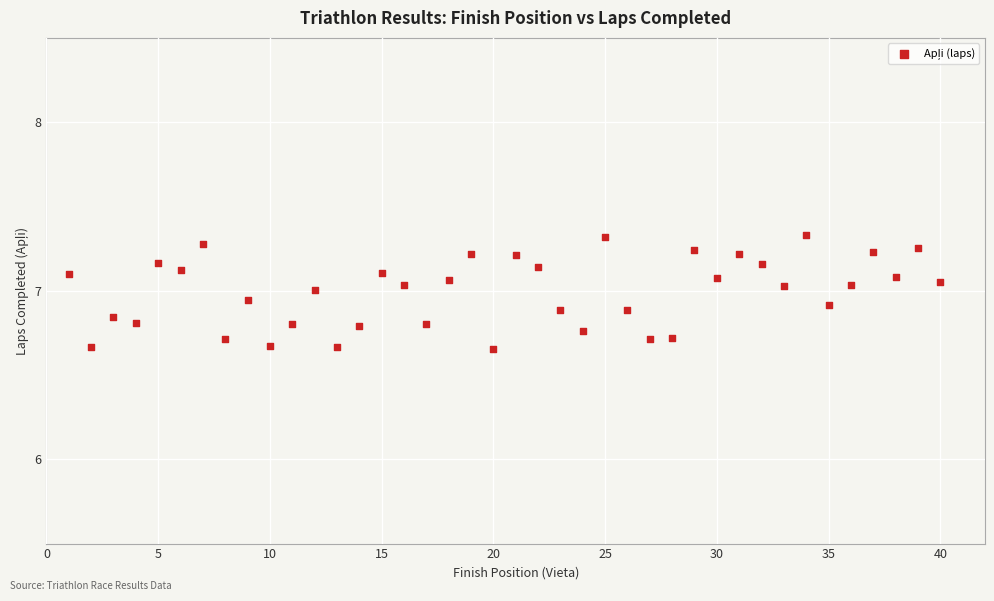

What is the range of X values (max minus min)?

39.0